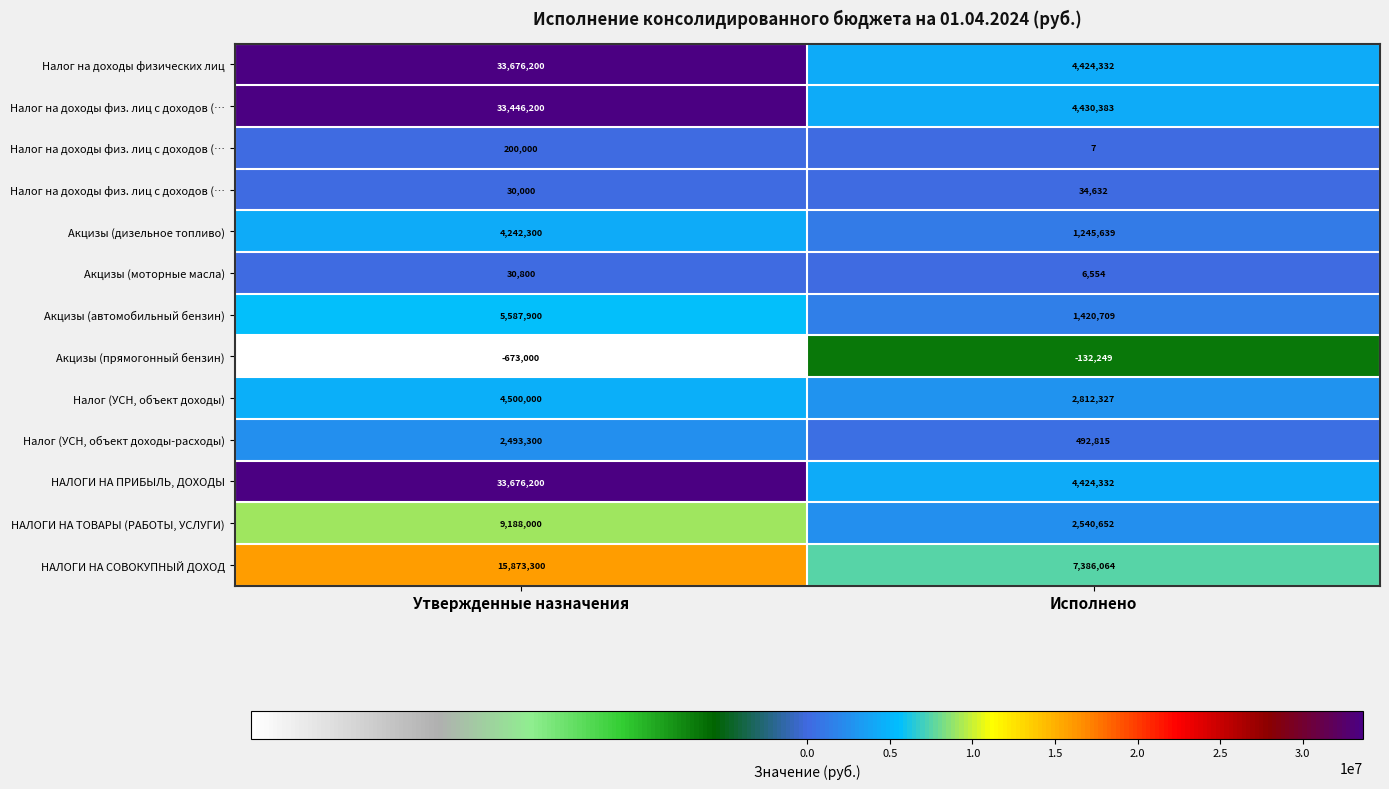

At which category is the sum across all series the highest?

Утвержденные назначения